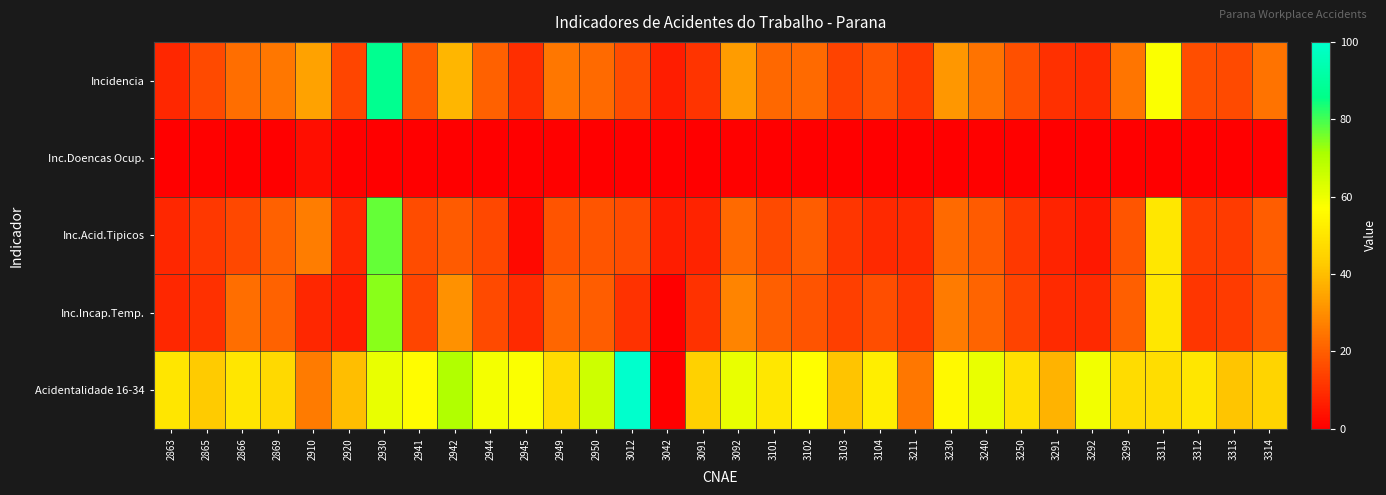

Reading right to left, transcribe all the data shown in this chart.

Incidencia: 3314=24.2	3313=16.0	3312=16.6	3311=57.5	3299=24.6	3292=9.2	3291=10.4	3250=17.1	3240=24.4	3230=31.9	3211=12.4	3104=18.3	3103=14.2	3102=22.4	3101=22.2	3092=33.1	3091=11.3	3042=6.6	3012=16.1	2950=22.4	2949=25.1	2945=9.9	2944=20.6	2942=38.4	2941=19.1	2930=87.4	2920=14.8	2910=34.3	2869=25.1	2866=23.1	2865=15.7	2863=8.4
Inc.Doencas Ocup.: 3314=0.1	3313=0.0	3312=0.0	3311=0.0	3299=0.0	3292=0.0	3291=0.0	3250=0.4	3240=0.7	3230=0.0	3211=0.0	3104=0.0	3103=0.0	3102=0.0	3101=0.0	3092=0.7	3091=0.0	3042=0.0	3012=0.0	2950=0.0	2949=0.5	2945=0.0	2944=0.0	2942=0.0	2941=0.0	2930=0.0	2920=0.4	2910=3.3	2869=0.0	2866=0.0	2865=0.8	2863=0.0
Inc.Acid.Tipicos: 3314=19.7	3313=12.7	3312=13.2	3311=50.6	3299=18.1	3292=5.5	3291=7.8	3250=12.1	3240=19.2	3230=22.4	3211=9.3	3104=8.7	3103=11.7	3102=19.6	3101=15.6	3092=22.3	3091=7.5	3042=6.6	3012=16.1	2950=18.1	2949=17.9	2945=2.1	2944=15.3	2942=19.2	2941=16.4	2930=77.2	2920=8.4	2910=26.3	2869=20.4	2866=15.4	2865=11.9	2863=8.4
Inc.Incap.Temp.: 3314=18.6	3313=12.7	3312=11.6	3311=50.6	3299=19.9	3292=8.9	3291=9.1	3250=14.2	3240=21.4	3230=26.0	3211=12.4	3104=16.4	3103=13.4	3102=17.8	3101=20.1	3092=28.0	3091=10.7	3042=0.0	3012=10.7	2950=19.8	2949=21.5	2945=9.0	2944=15.8	2942=30.7	2941=14.8	2930=73.9	2920=6.5	2910=8.3	2869=20.7	2866=23.1	2865=10.5	2863=8.4
Acidentalidade 16-34: 3314=45.2	3313=41.7	3312=50.0	3311=48.0	3299=47.4	3292=59.3	3291=37.5	3250=48.8	3240=60.6	3230=55.6	3211=25.0	3104=52.5	3103=41.2	3102=56.9	3101=50.5	3092=60.9	3091=44.4	3042=0.0	3012=100.0	2950=65.4	2949=47.1	2945=57.6	2944=59.0	2942=70.0	2941=56.3	2930=60.8	2920=40.0	2910=25.9	2869=46.5	2866=50.0	2865=42.9	2863=50.0